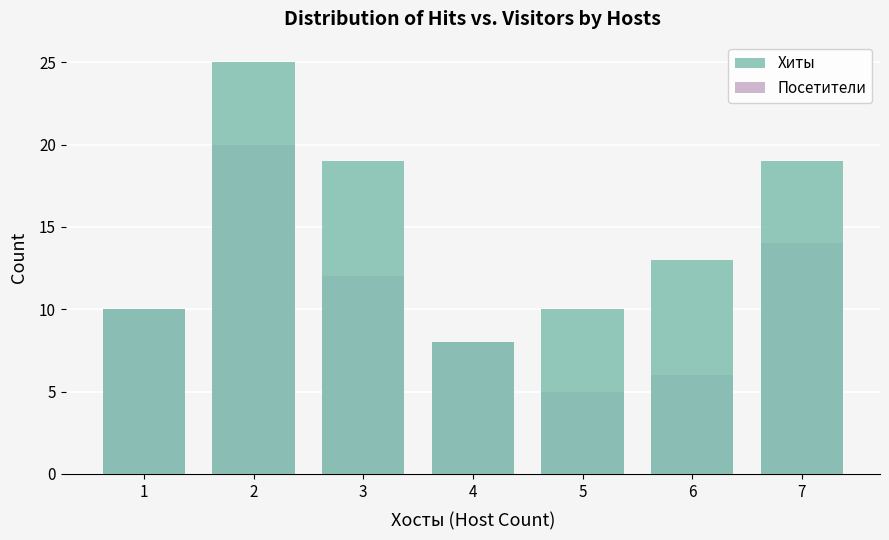

The value of Хиты at 3 is 19. True or false?

True